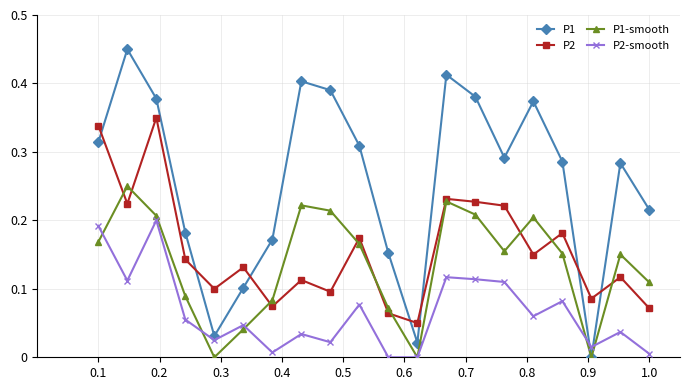

True or false: P1-smooth and P2-smooth cross at least once.

True